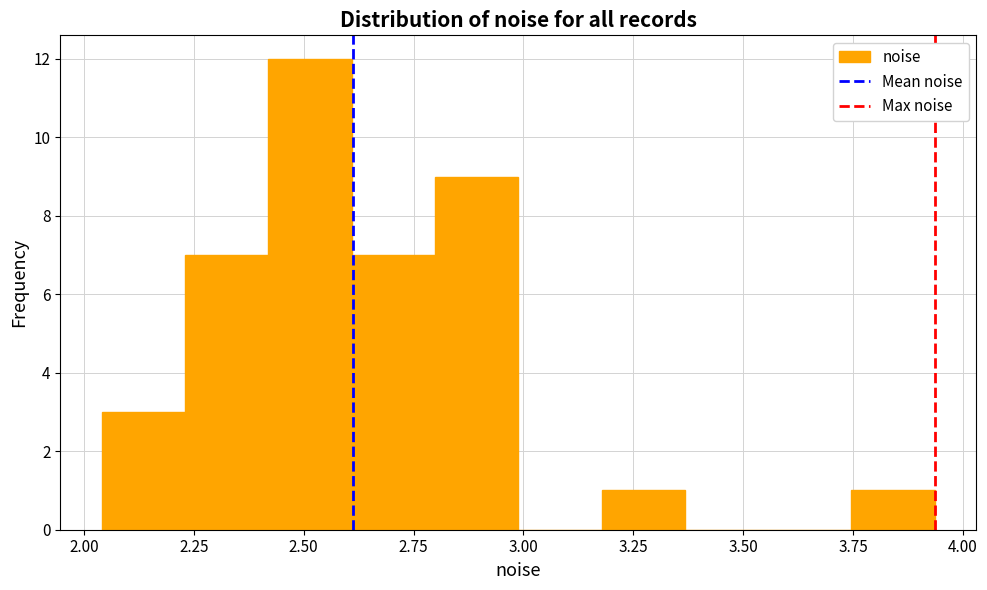

Read against the x-axis, roughly where is the centre of the tallest bar?

2.50